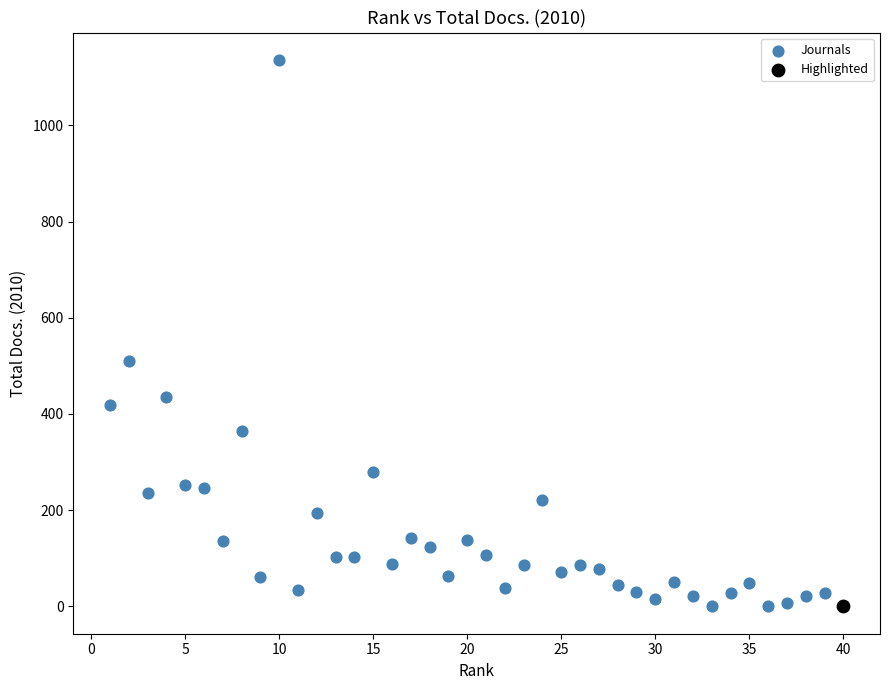

What are all the series names shown in the legend?

Journals, Highlighted